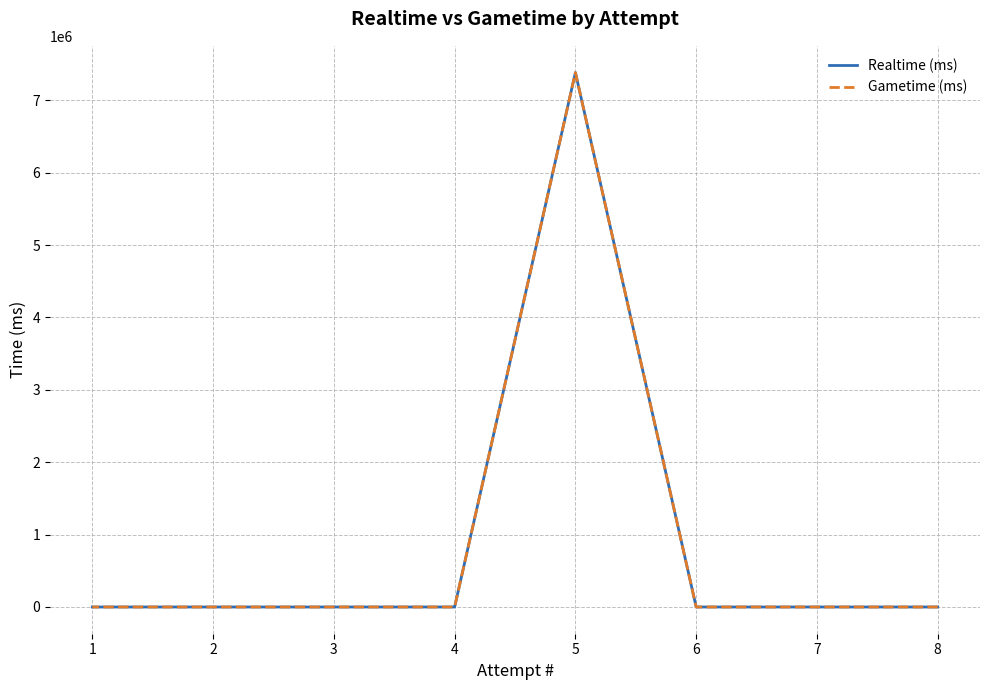

At how many categories does at least one series exceed 4806080?

1